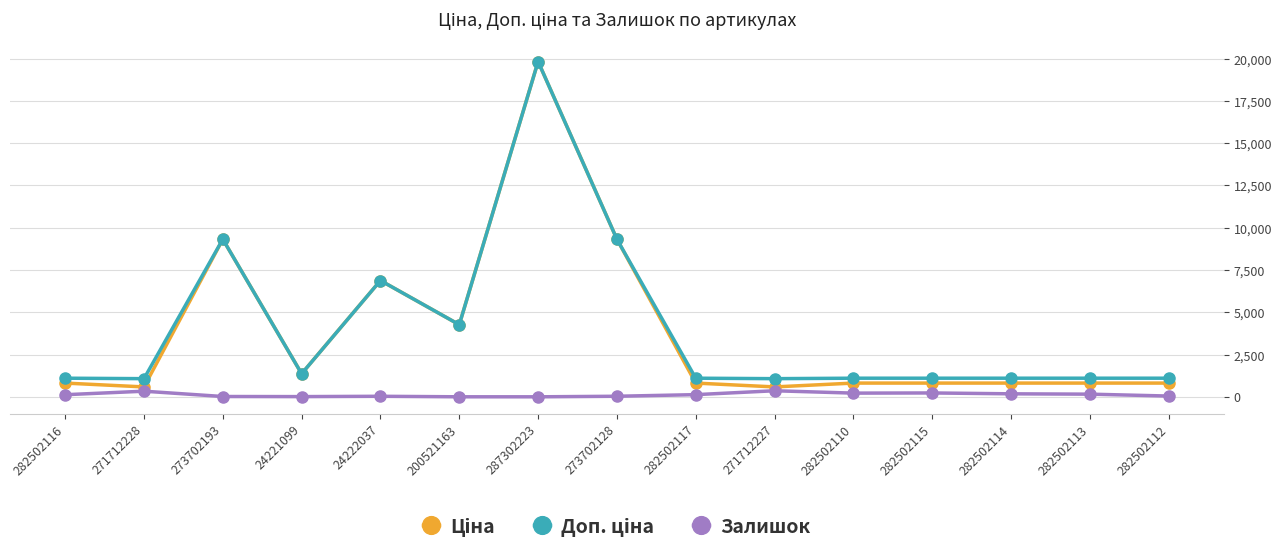

Count the number of categories in the chart.

15